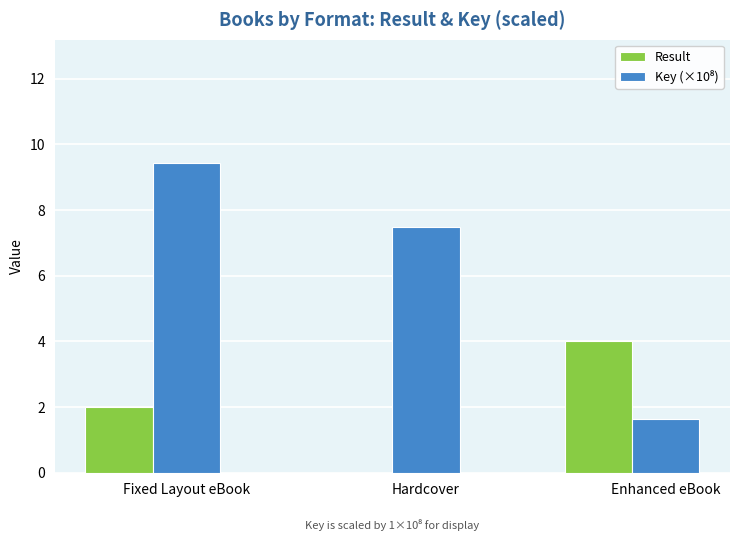

Read the Result value at Fixed Layout eBook.

2.0